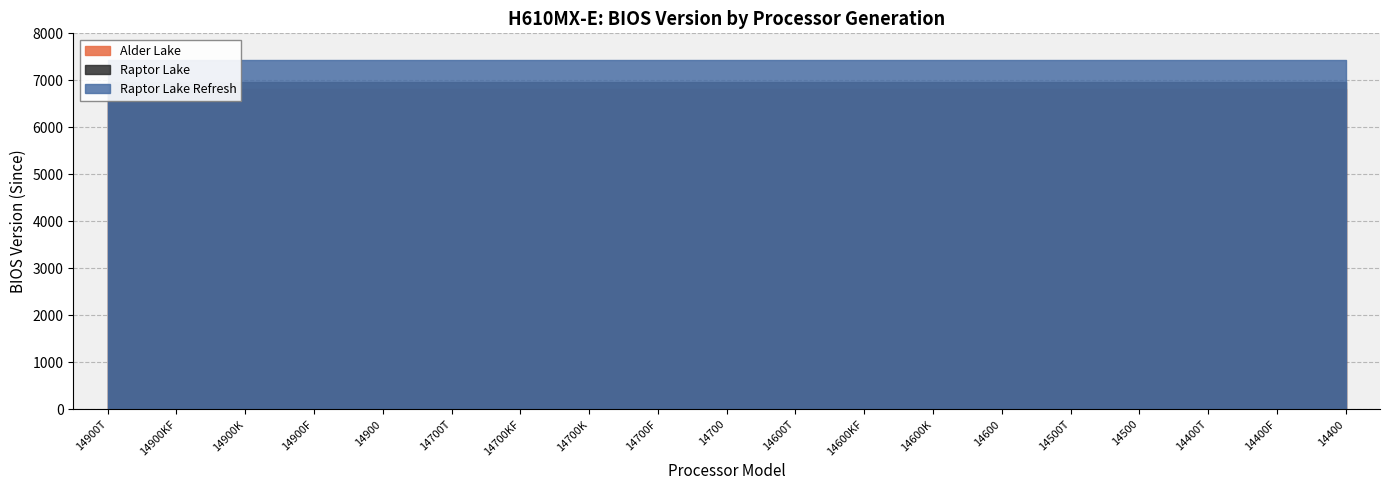

How many data points does each series have?

19